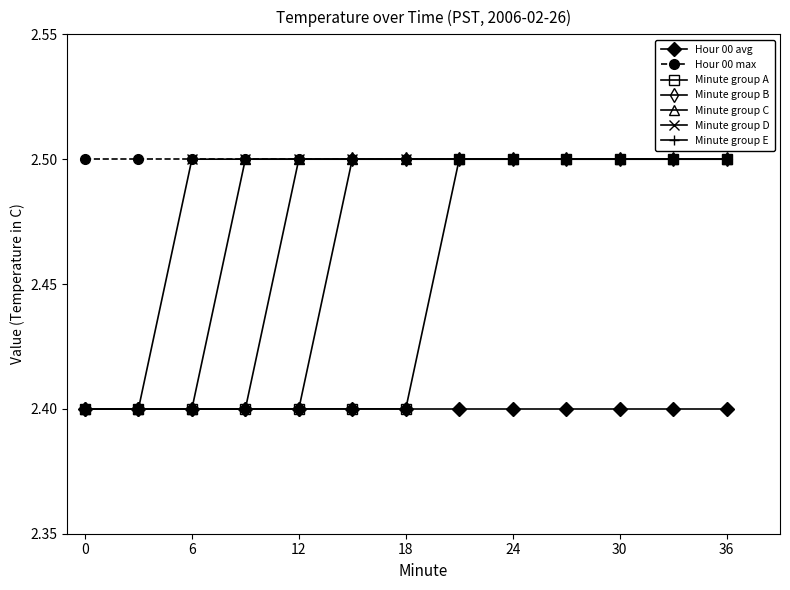

How many lines are shown in the chart?

7